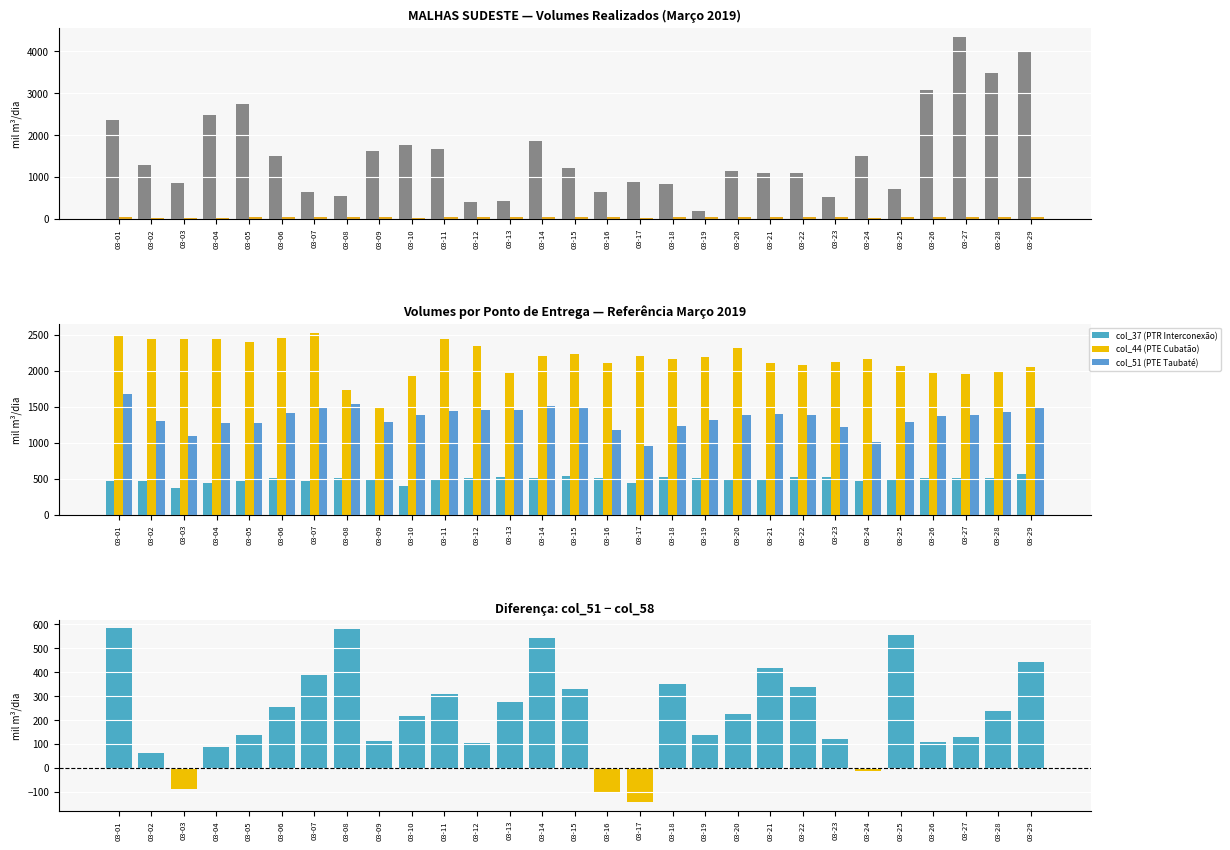

How many values in the col_51 (PTE Taubaté) series are below 1383?

14